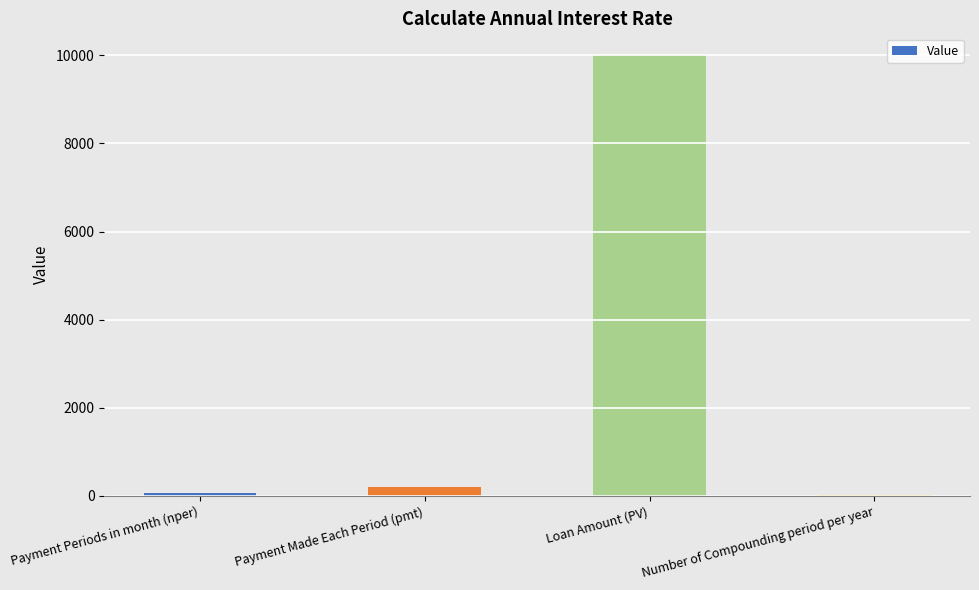

What is the greatest value displayed?

10000